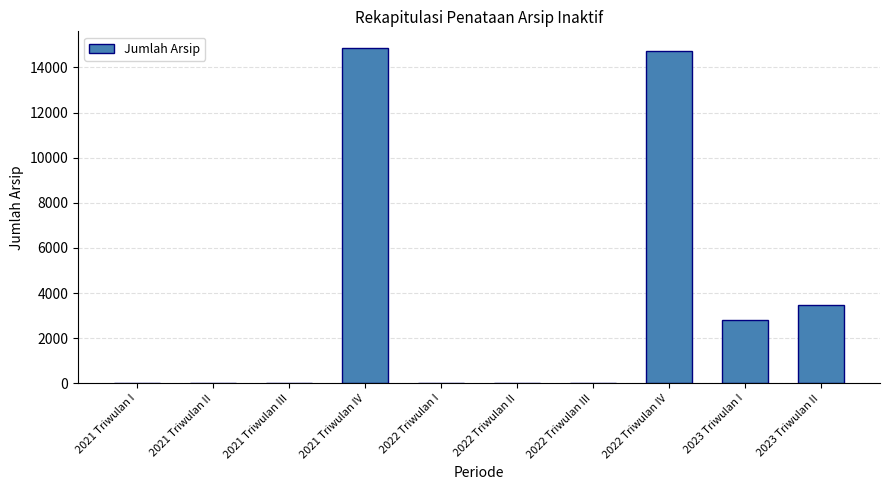

Reading left to right, extract all data points from this chart.

2021 Triwulan I=0	2021 Triwulan II=0	2021 Triwulan III=0	2021 Triwulan IV=14858	2022 Triwulan I=0	2022 Triwulan II=0	2022 Triwulan III=0	2022 Triwulan IV=14728	2023 Triwulan I=2801	2023 Triwulan II=3490